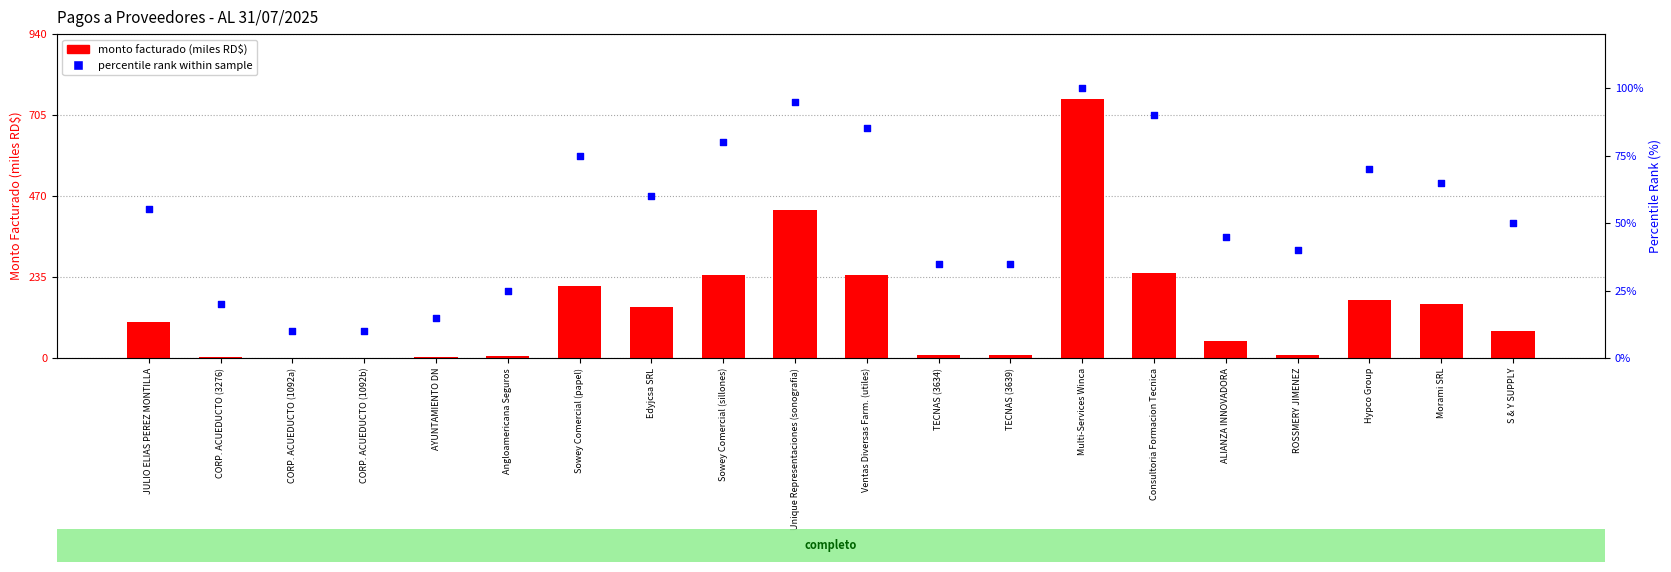

What is the total value across all series at TECNAS (3639)?

42.6